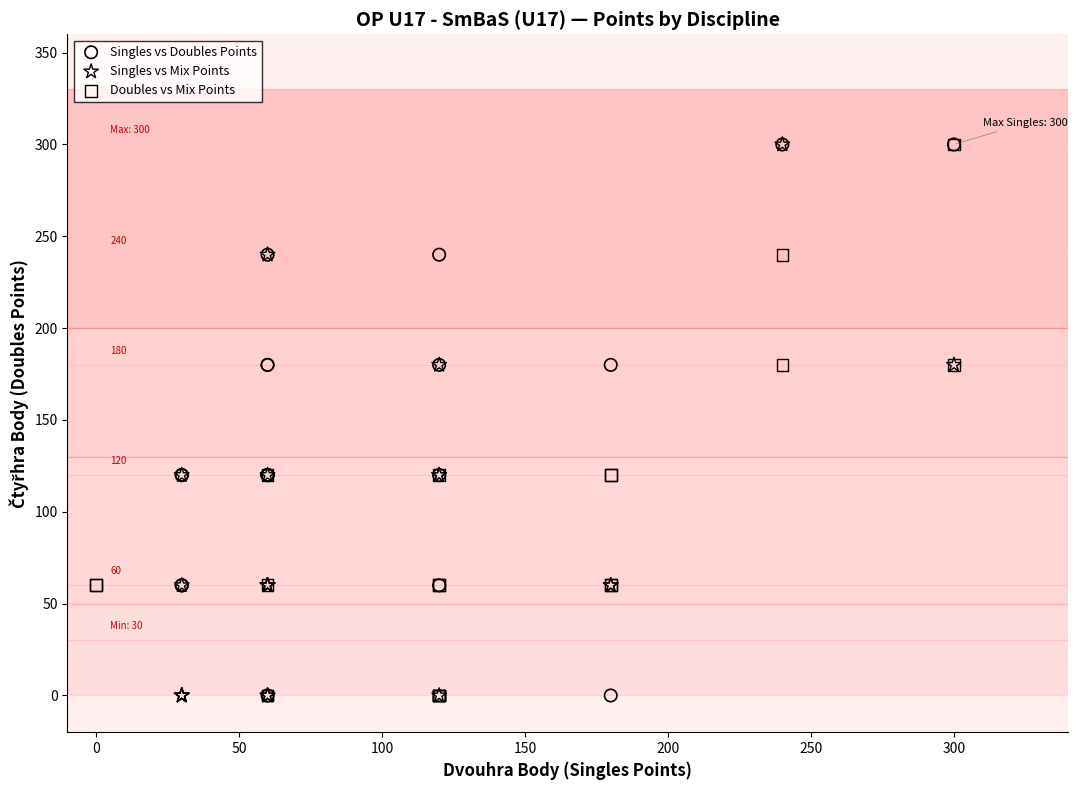

What are all the series names shown in the legend?

Singles vs Doubles Points, Singles vs Mix Points, Doubles vs Mix Points